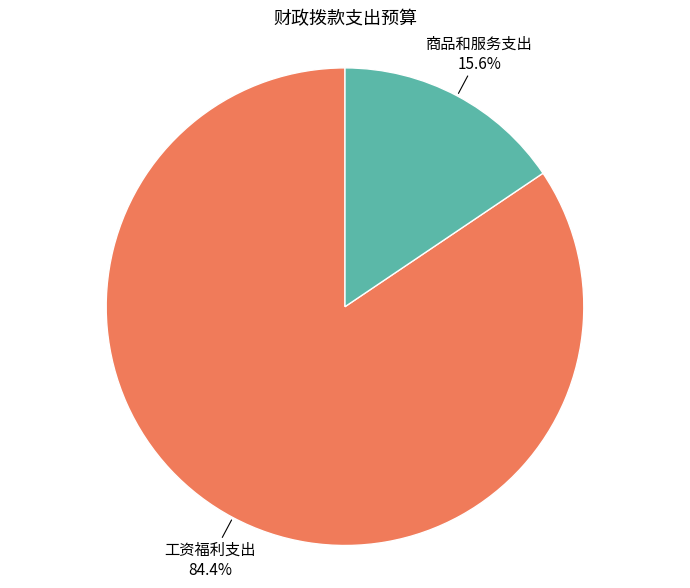

Count the number of slices in the pie.

2